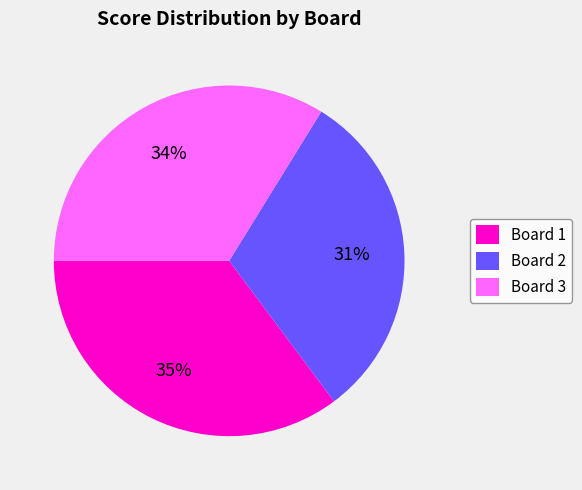

Between Board 1 and Board 2, which is larger?

Board 1